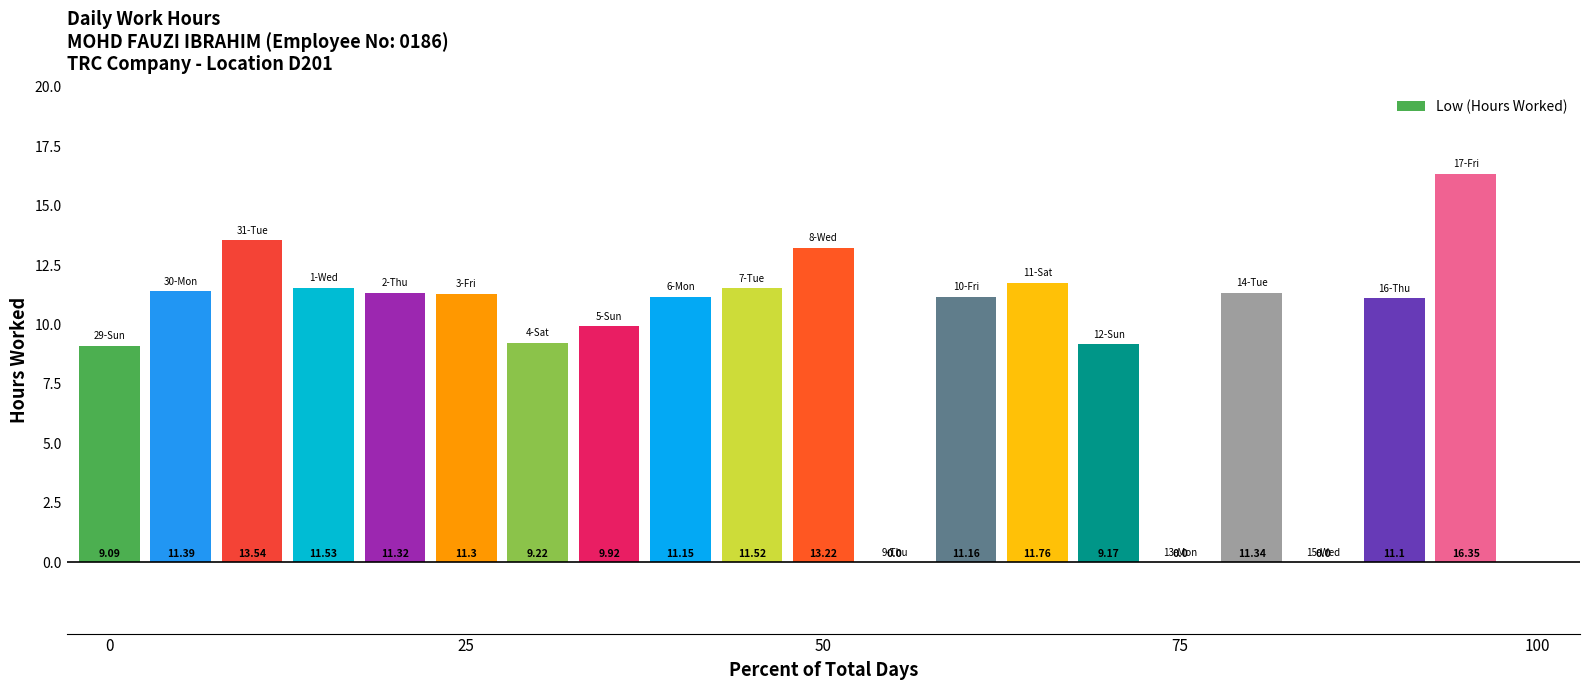

What is the sum of all values?

194.1